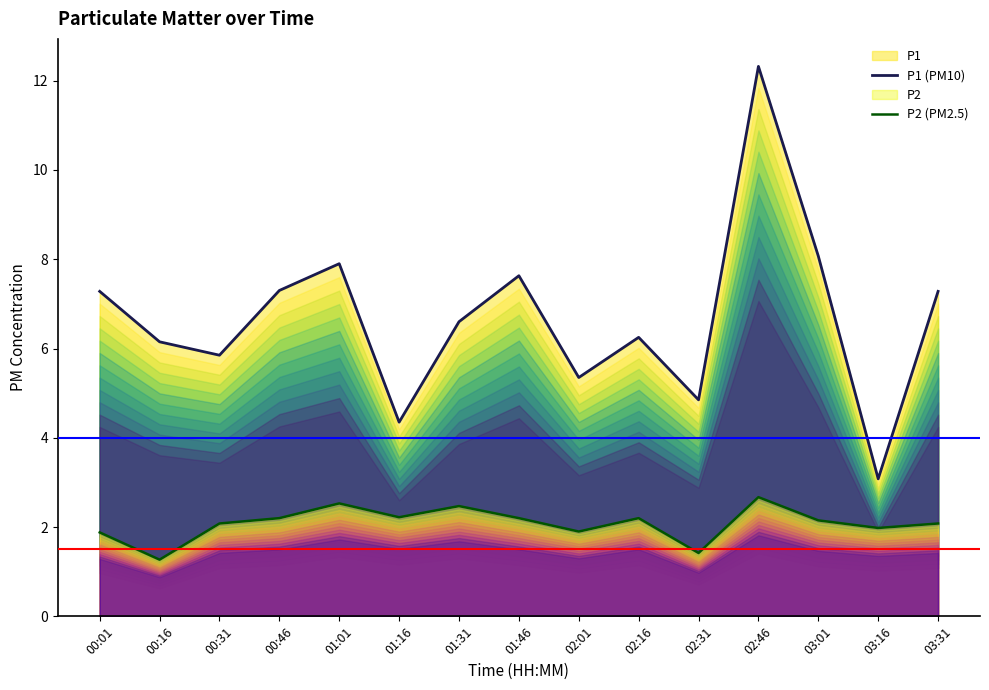

At which category is the sum across all series the highest?

02:46